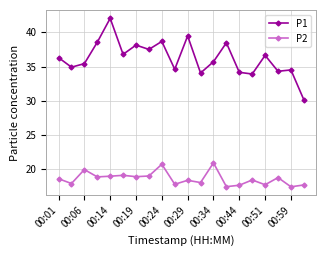

What is the smallest value displayed?

17.4